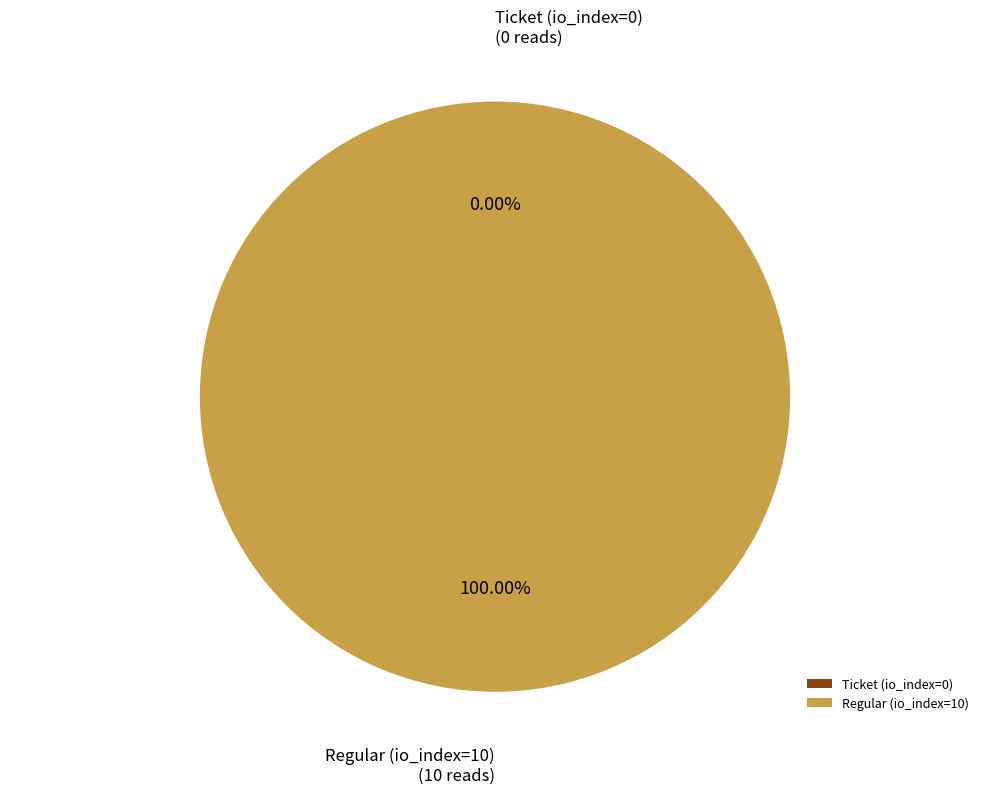

Count the number of slices in the pie.

2